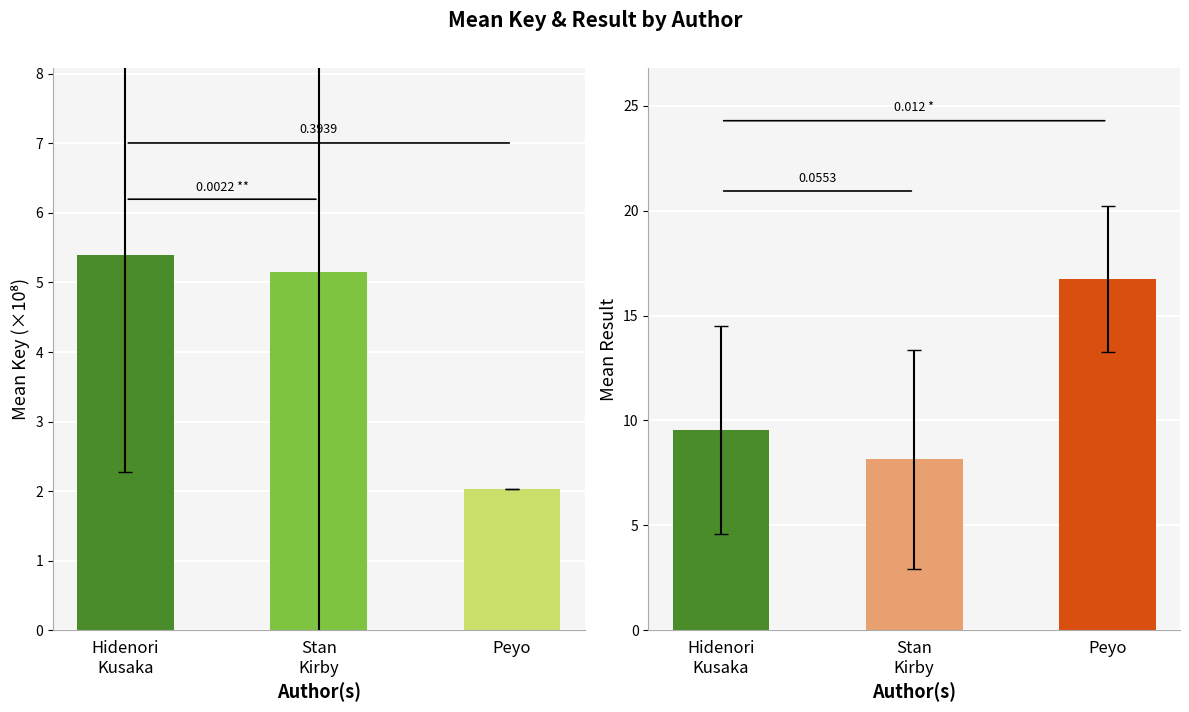

Which series has the largest range (max minus min)?

Result